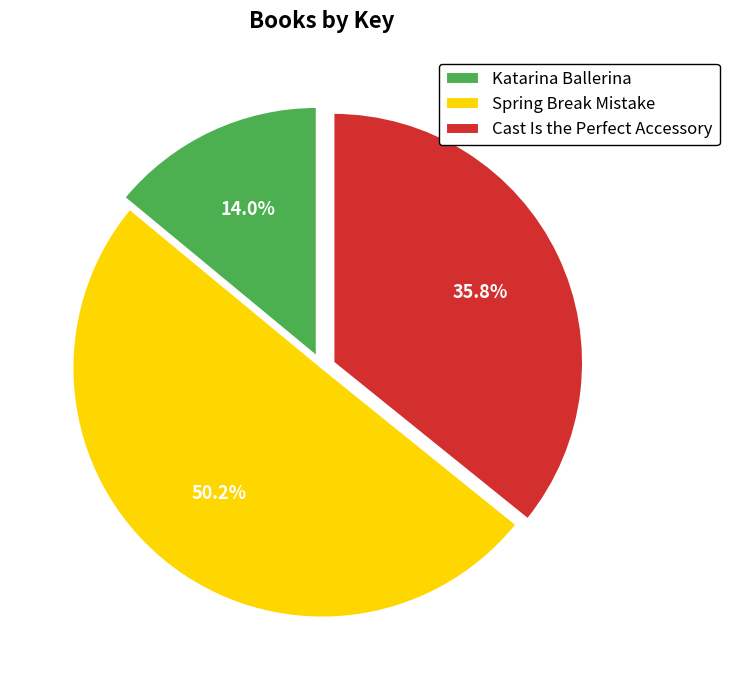

What portion of the pie excludes Cast Is the Perfect Accessory?

64.2%